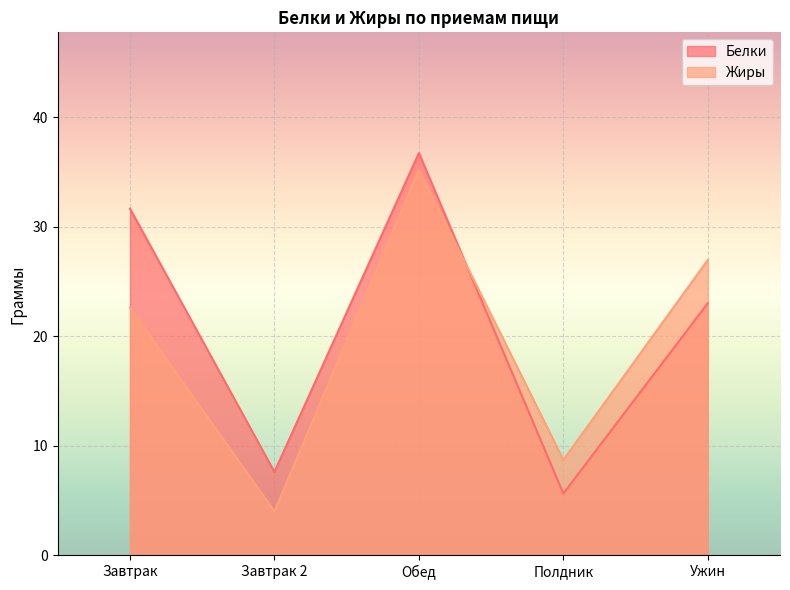

What value does the Белки series have at Полдник?

5.6